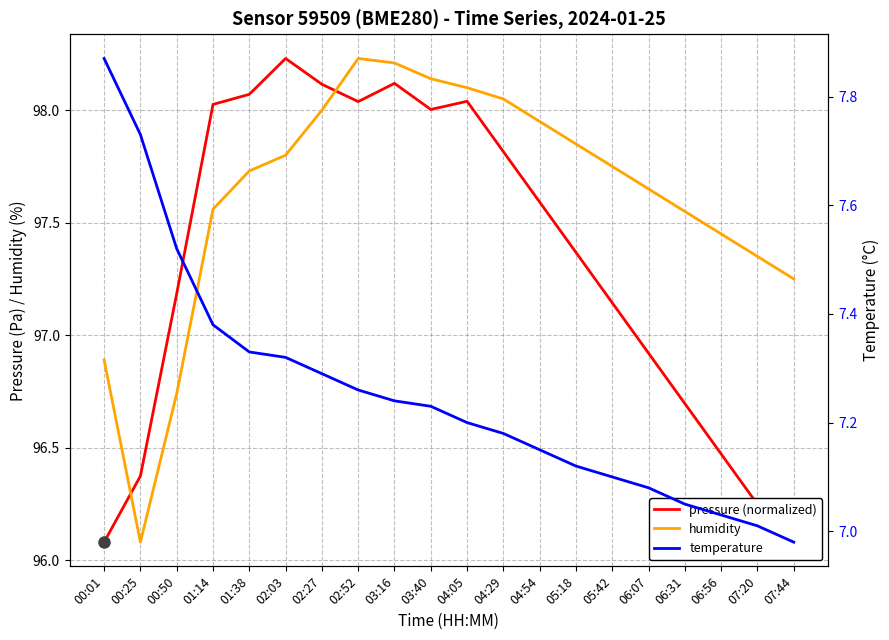

At which label does humidity reach its minimum?

00:25